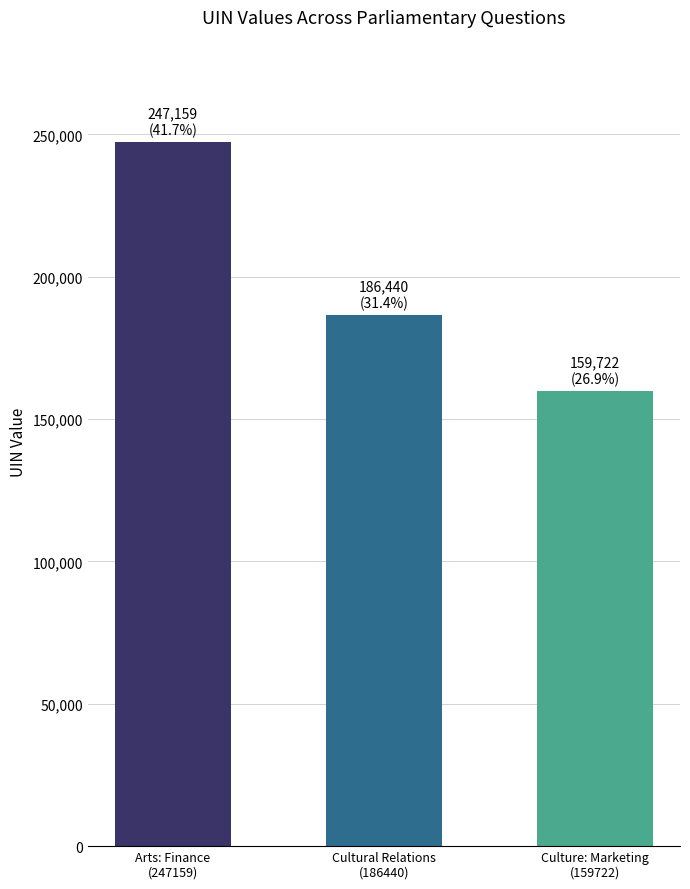

Reading left to right, transcribe all the data shown in this chart.

247159	186440	159722